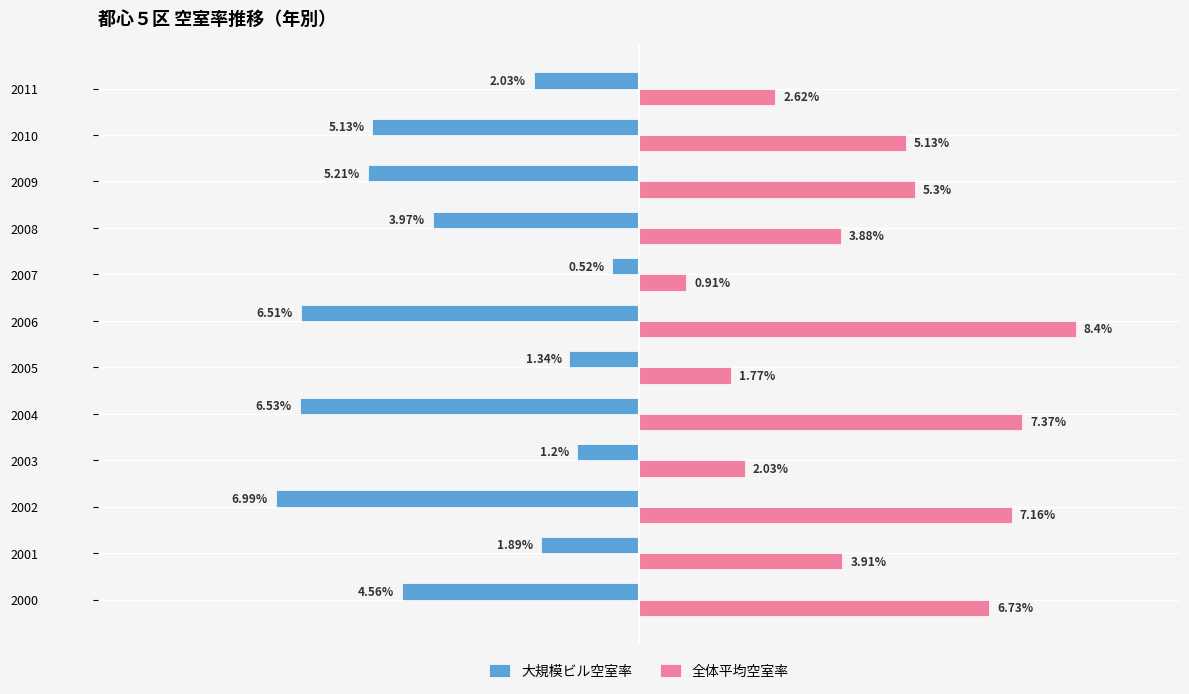

List the series in order of their peak value, lowest first.

大規模ビル空室率, 全体平均空室率